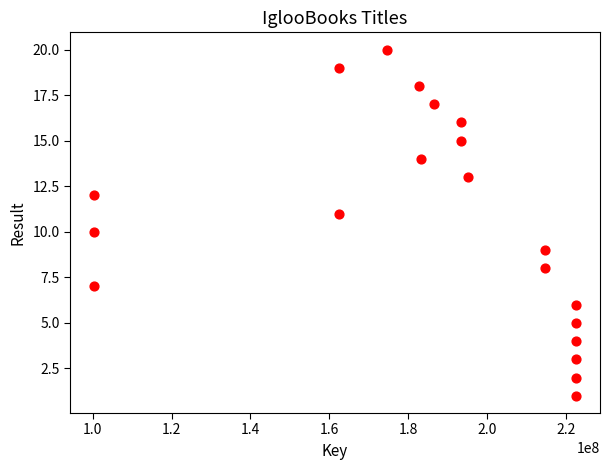

What is the range of X values (max minus min)?

122089989